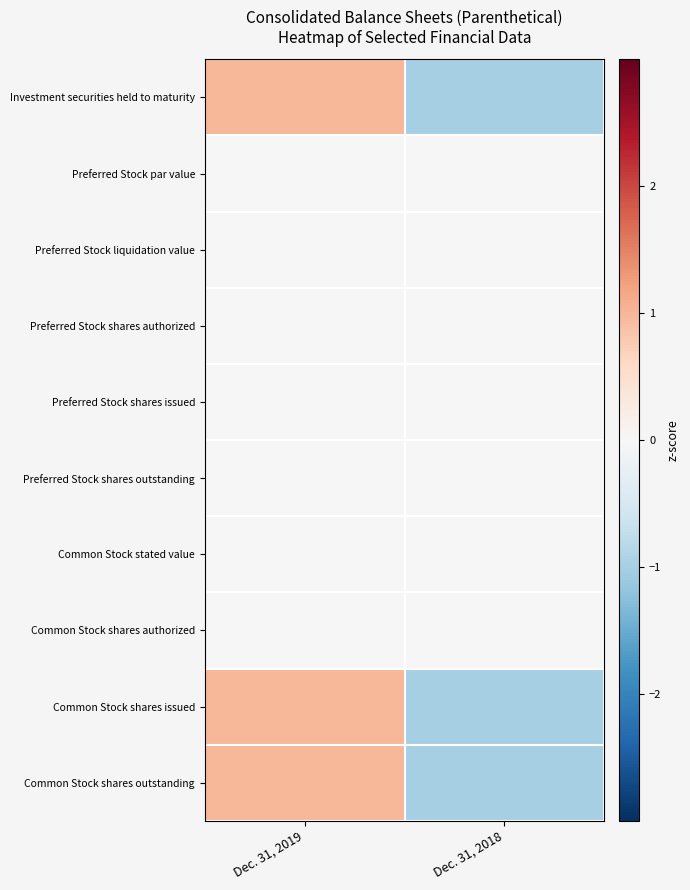

Reading right to left, list all the values displayed in this chart.

Investment securities held to maturity: Dec. 31, 2018=-1	Dec. 31, 2019=1
Preferred Stock par value: Dec. 31, 2018=0	Dec. 31, 2019=0
Preferred Stock liquidation value: Dec. 31, 2018=0	Dec. 31, 2019=0
Preferred Stock shares authorized: Dec. 31, 2018=0	Dec. 31, 2019=0
Preferred Stock shares issued: Dec. 31, 2018=0	Dec. 31, 2019=0
Preferred Stock shares outstanding: Dec. 31, 2018=0	Dec. 31, 2019=0
Common Stock stated value: Dec. 31, 2018=0	Dec. 31, 2019=0
Common Stock shares authorized: Dec. 31, 2018=0	Dec. 31, 2019=0
Common Stock shares issued: Dec. 31, 2018=-1	Dec. 31, 2019=1
Common Stock shares outstanding: Dec. 31, 2018=-1	Dec. 31, 2019=1